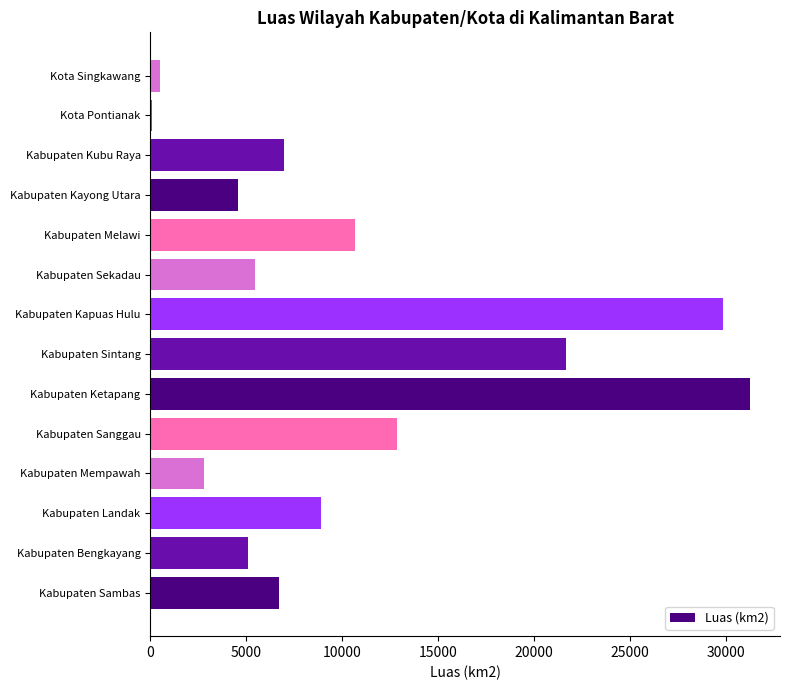

Between Kabupaten Sintang and Kabupaten Mempawah, which is larger?

Kabupaten Sintang